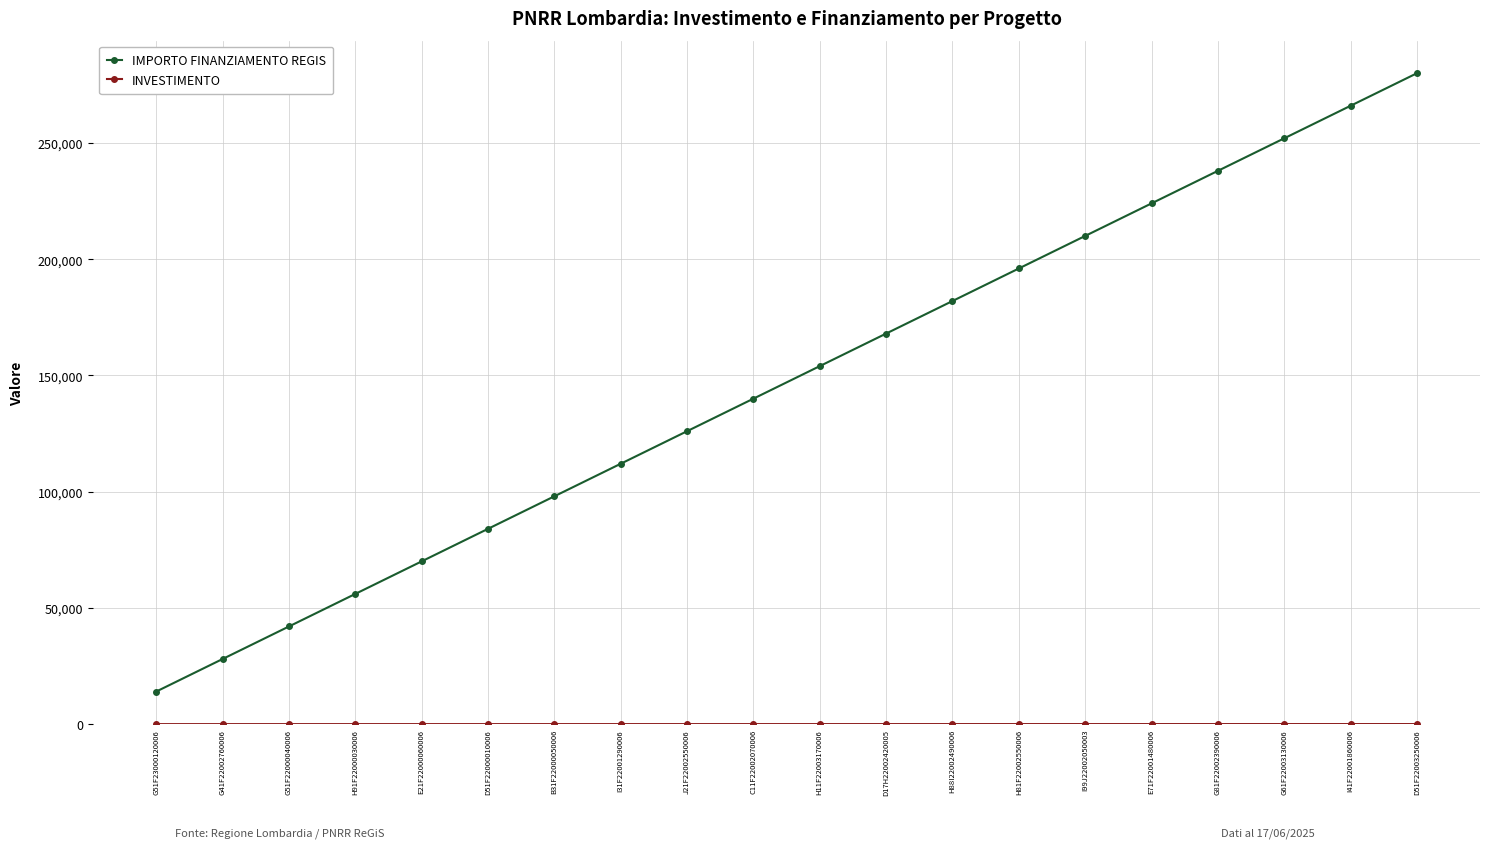

Which label corresponds to the largest value in the chart?

D51F22003250006